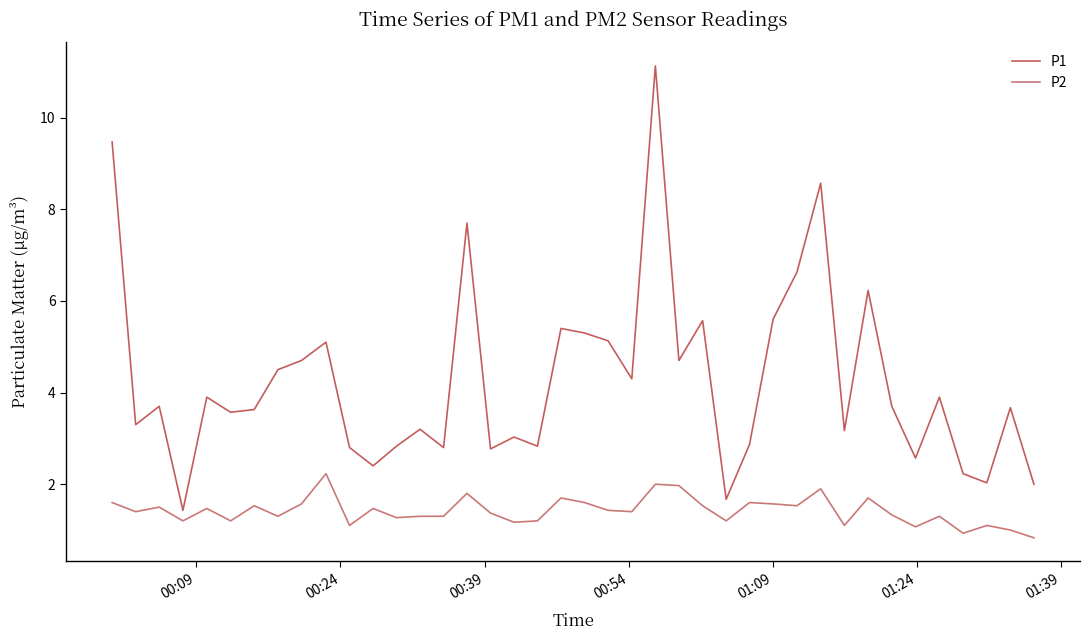

What is the difference between the maximum and minimum values in the P1 series?

9.7